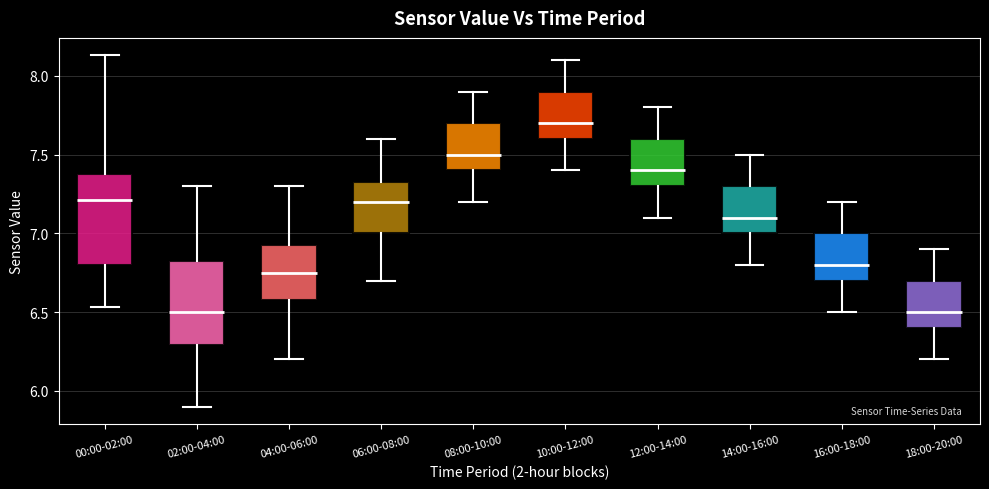

Reading left to right, transcribe this box plot: for each box, give where its median line is, the range the box spans, and where its two whiskers end, as read against the y-axis. The values are not printed on the chart, so give them approximately, as read against the axis.

00:00-02:00: median 7.20, box 6.80 to 7.40, whiskers 6.55 to 8.15
02:00-04:00: median 6.50, box 6.30 to 6.85, whiskers 5.90 to 7.30
04:00-06:00: median 6.75, box 6.60 to 6.95, whiskers 6.20 to 7.30
06:00-08:00: median 7.20, box 7.00 to 7.35, whiskers 6.70 to 7.60
08:00-10:00: median 7.50, box 7.40 to 7.70, whiskers 7.20 to 7.90
10:00-12:00: median 7.70, box 7.60 to 7.90, whiskers 7.40 to 8.10
12:00-14:00: median 7.40, box 7.30 to 7.60, whiskers 7.10 to 7.80
14:00-16:00: median 7.10, box 7.00 to 7.30, whiskers 6.80 to 7.50
16:00-18:00: median 6.80, box 6.70 to 7.00, whiskers 6.50 to 7.20
18:00-20:00: median 6.50, box 6.40 to 6.70, whiskers 6.20 to 6.90